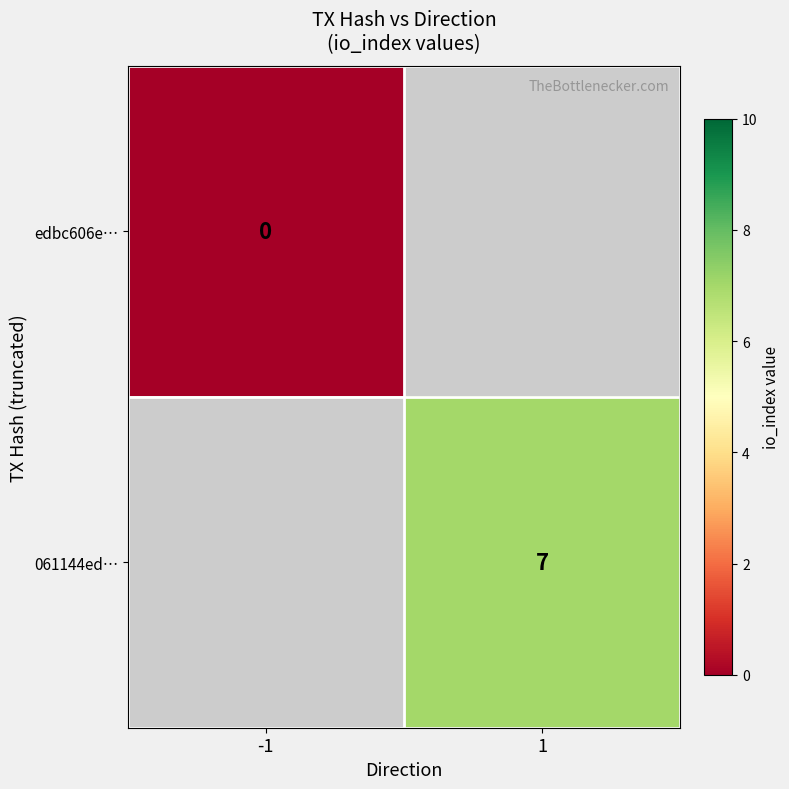

Count the number of categories in the chart.

2